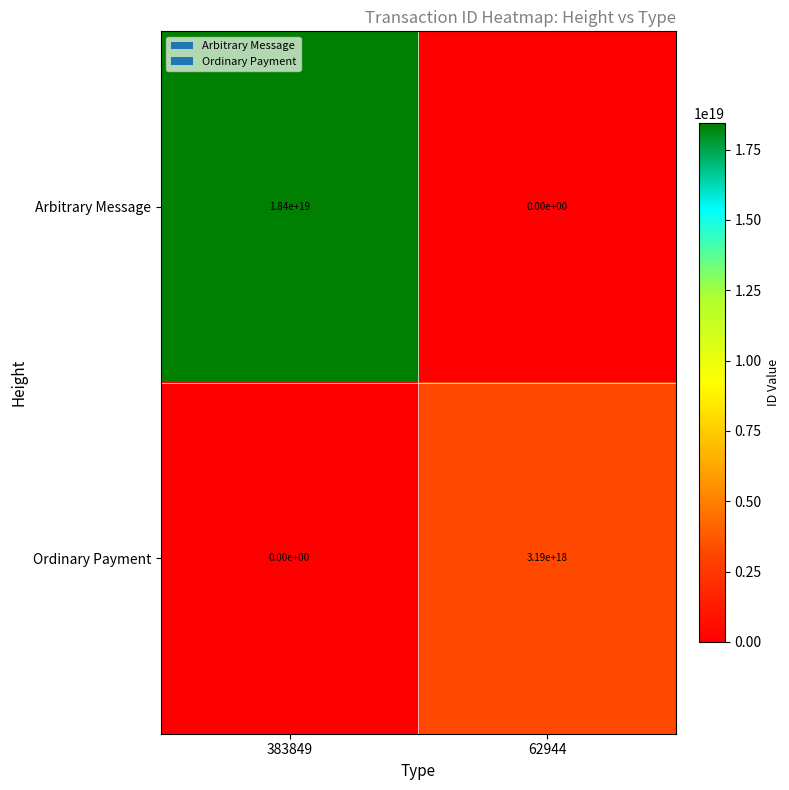

Between 383849 and 62944, which series saw the biggest shift?

Arbitrary Message